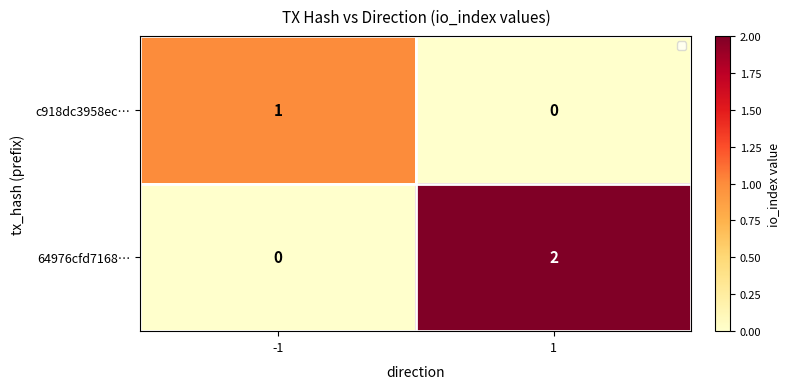

The value of 64976cfd7168… at 1 is 3. True or false?

False